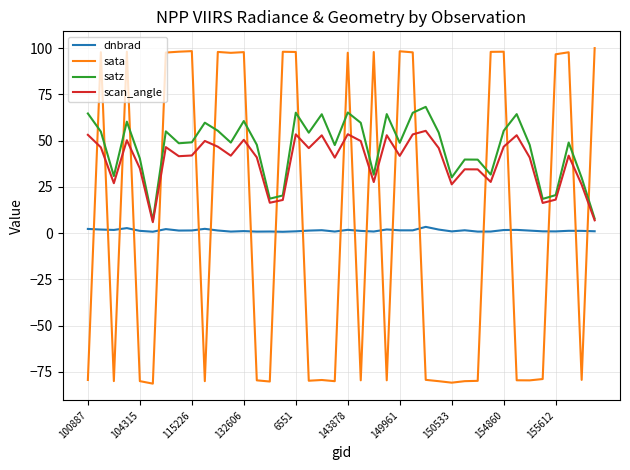

How many lines are shown in the chart?

4